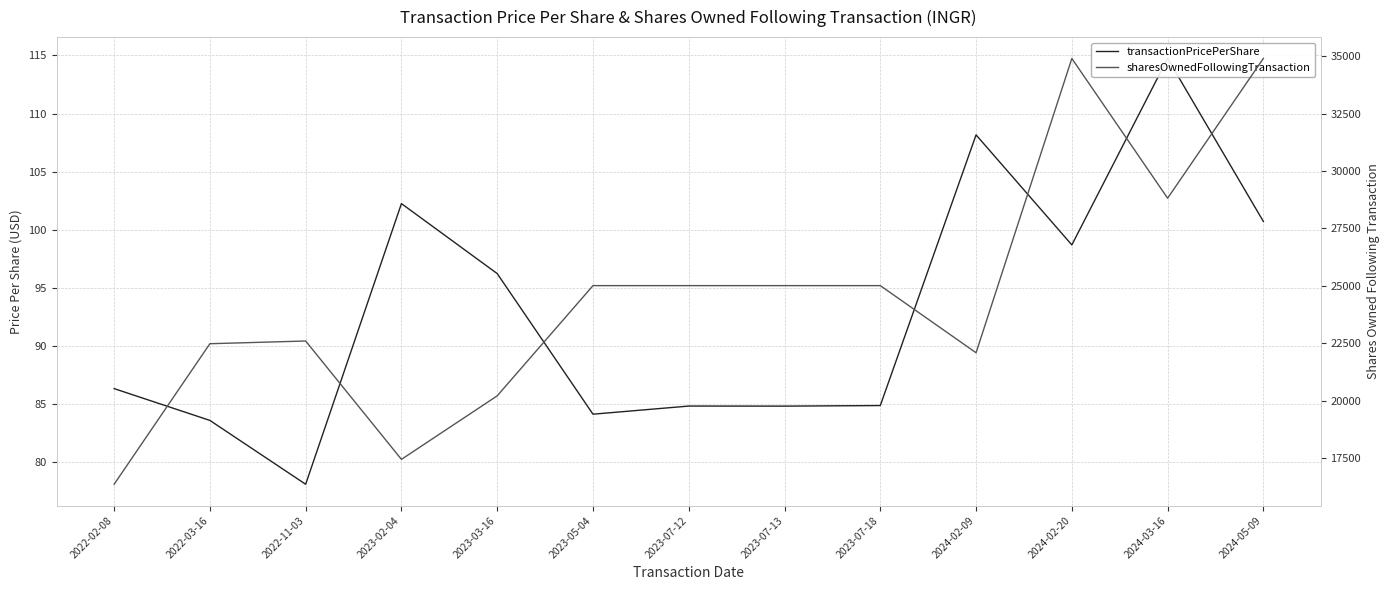

What is the sum of the sharesOwnedFollowingTransaction values at 2022-02-08 and 2023-07-18?

41376.0